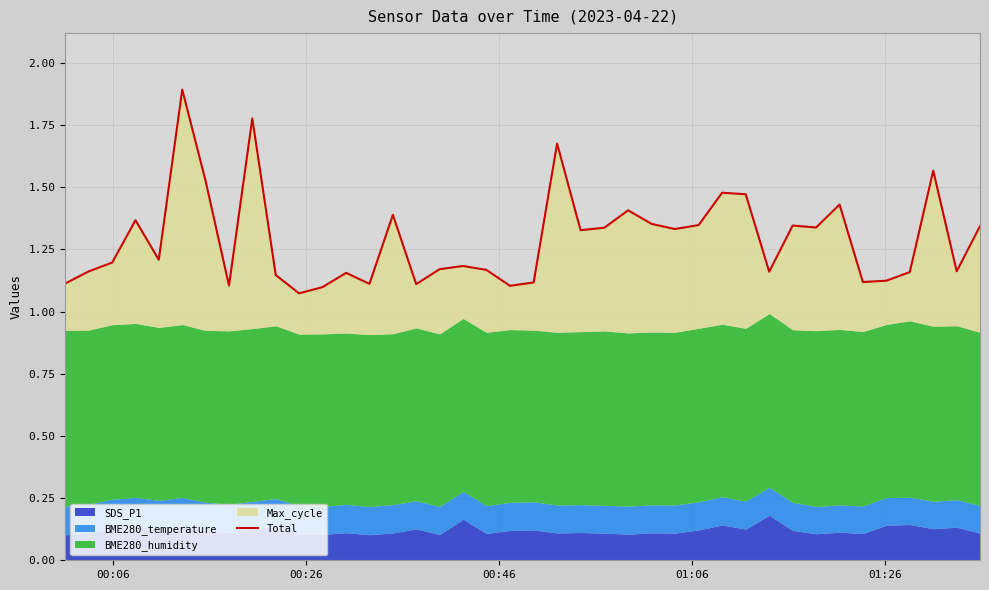

What is the maximum value shown in the chart?

1.9